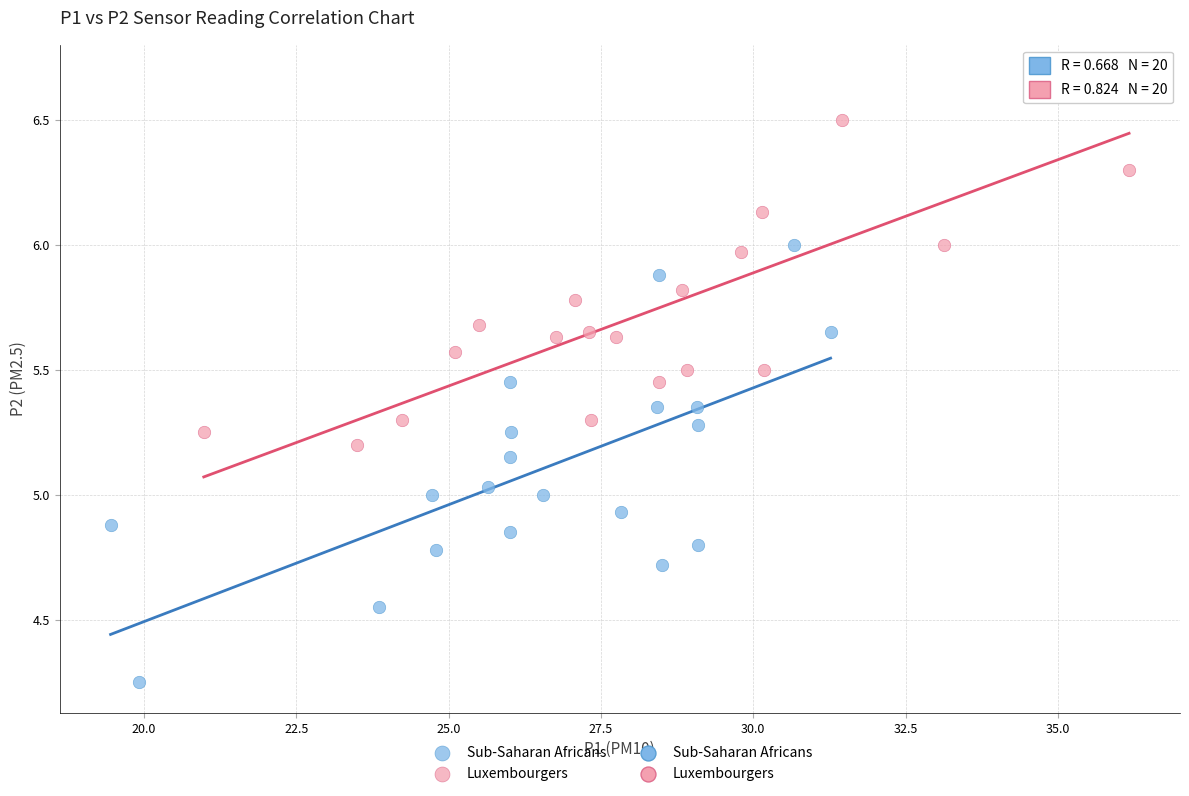

Which series contains the highest Y value?

Luxembourgers